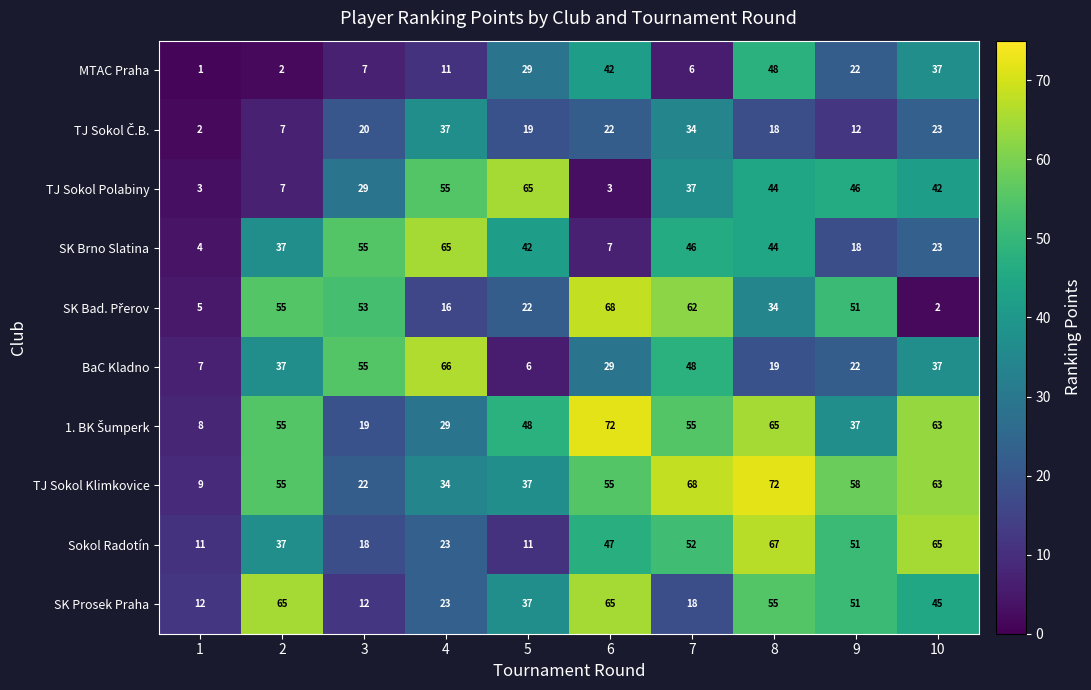

What is the highest value of the Sokol Radotín series?

67